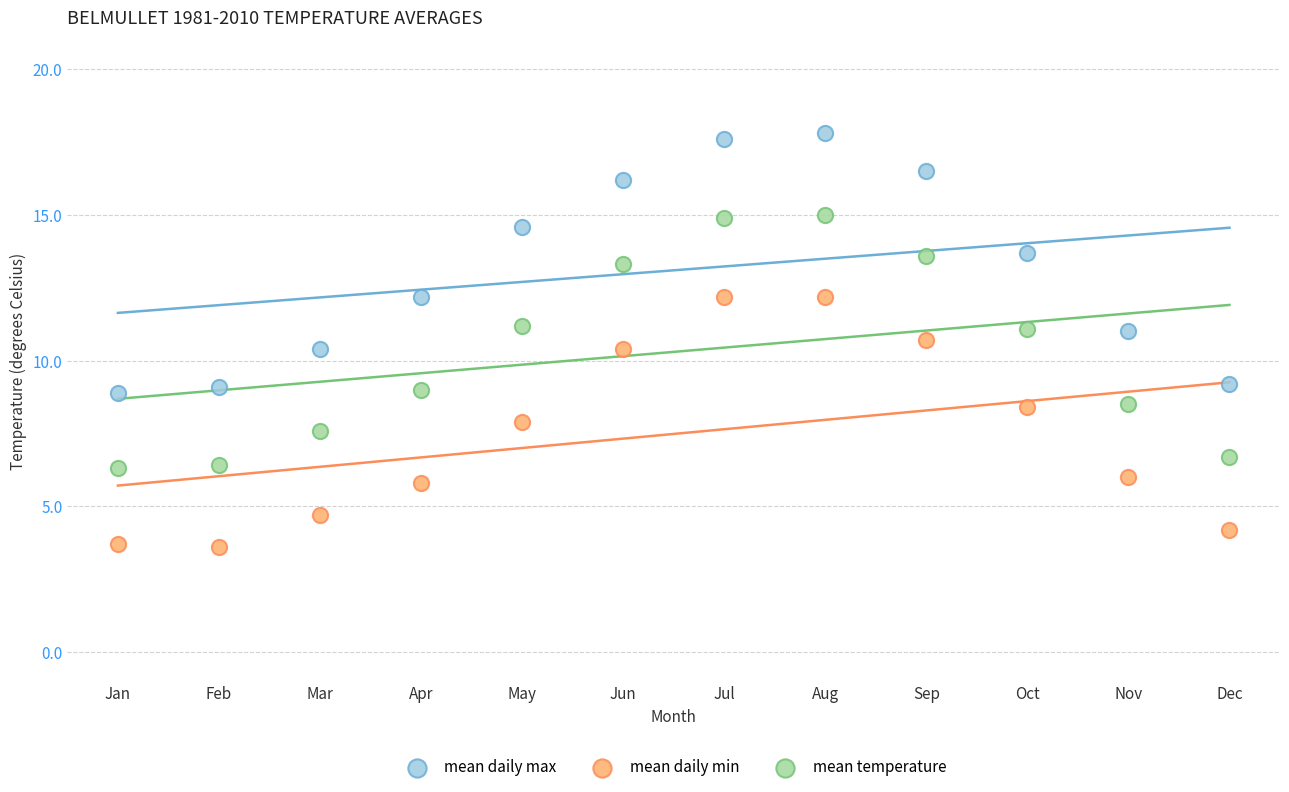

What are all the series names shown in the legend?

mean daily max, mean daily min, mean temperature